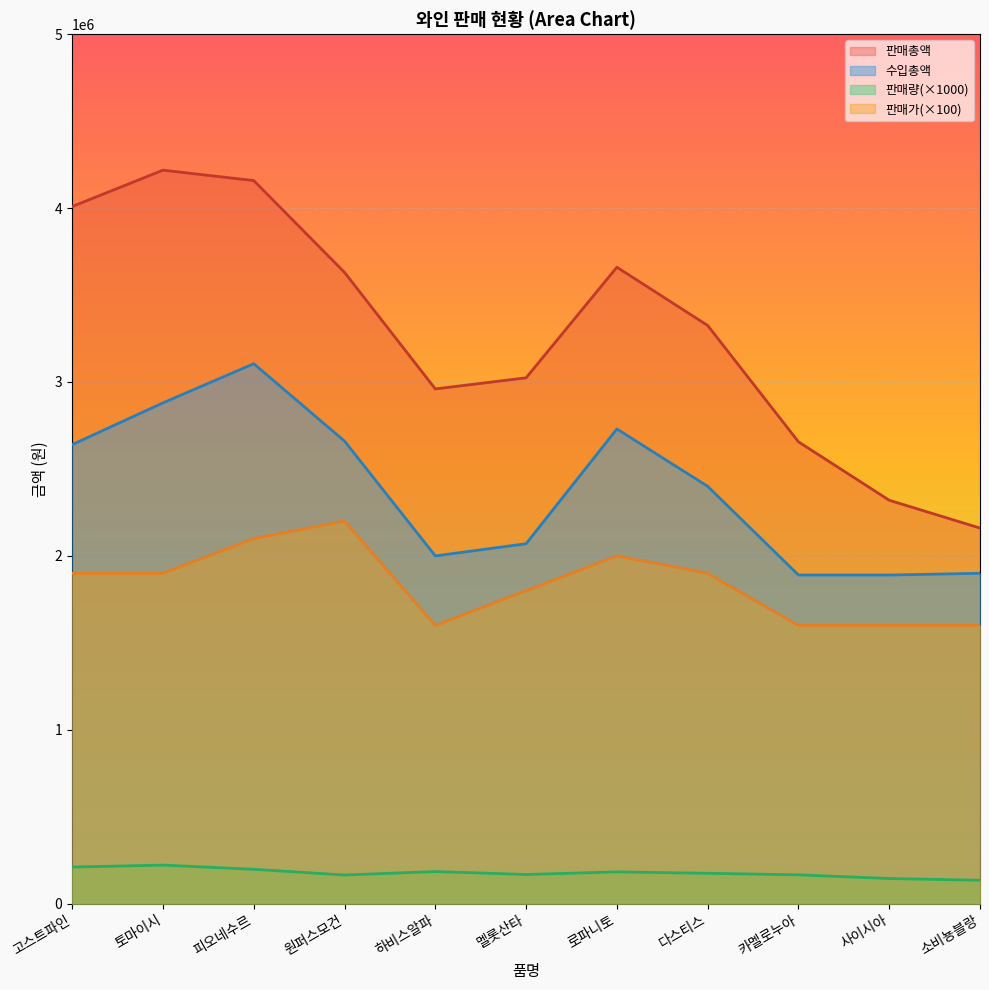

List the series in order of their peak value, lowest first.

판매량(×1000), 판매가(×100), 수입총액, 판매총액